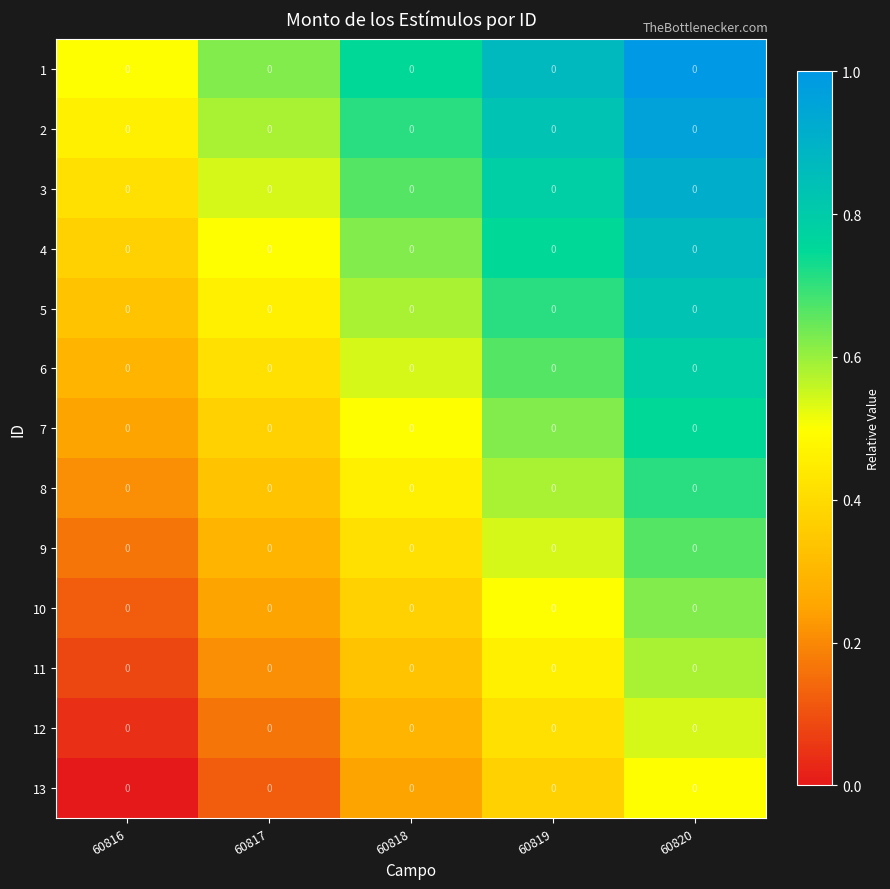

At how many categories does at least one series exceed 0?

5